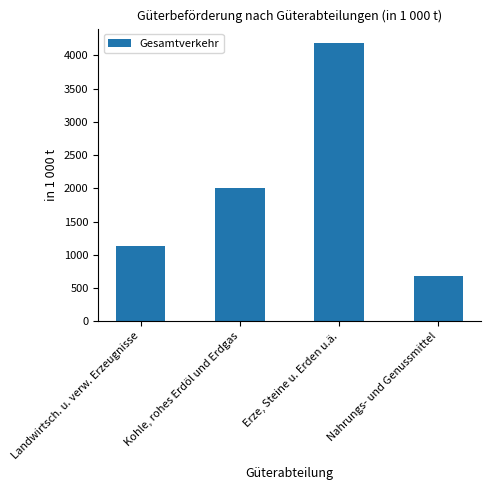

What is the maximum value shown in the chart?

4194.8